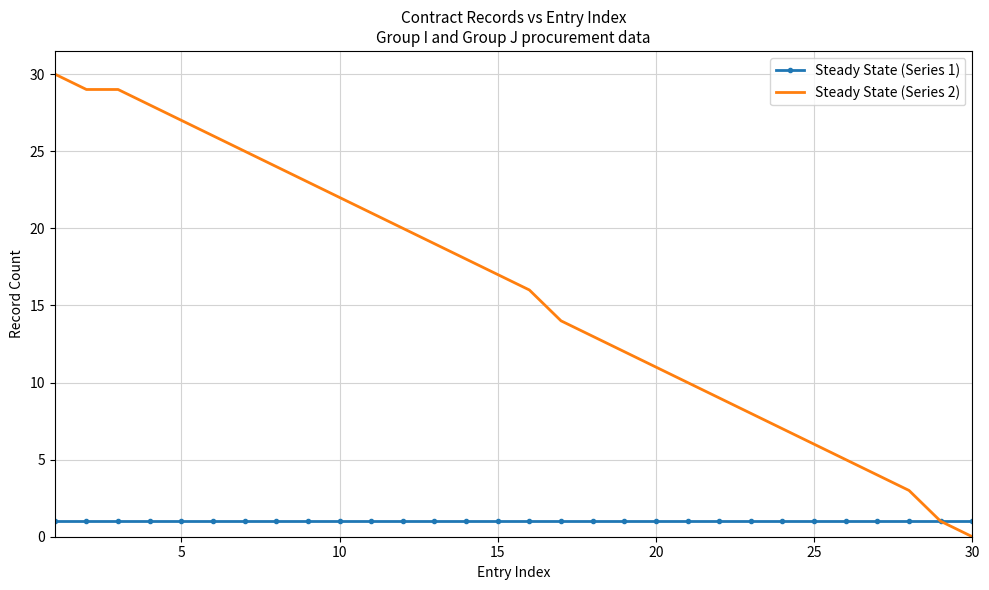

Which series has the largest total across all categories?

Steady State (Series 2)